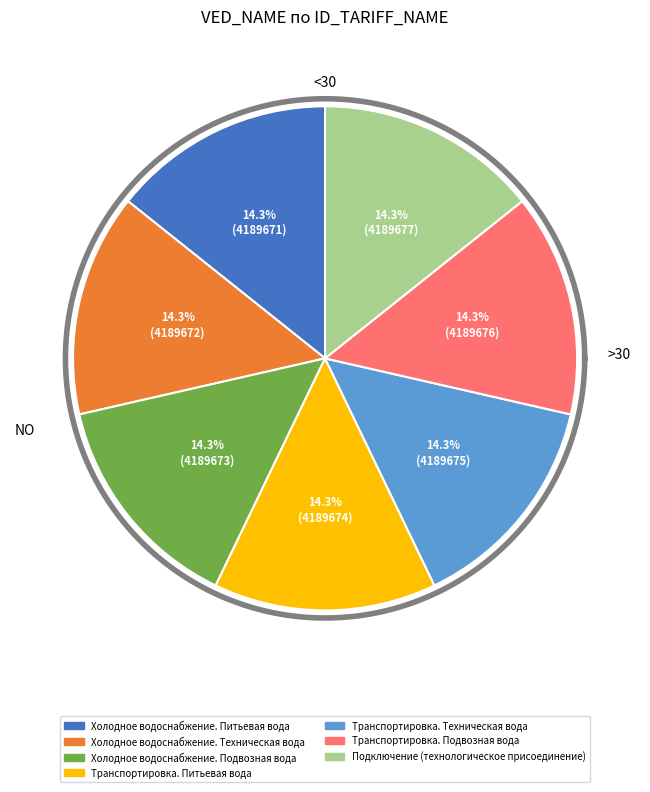

What percentage is the Холодное водоснабжение. Питьевая вода slice, to the nearest percent?

14%